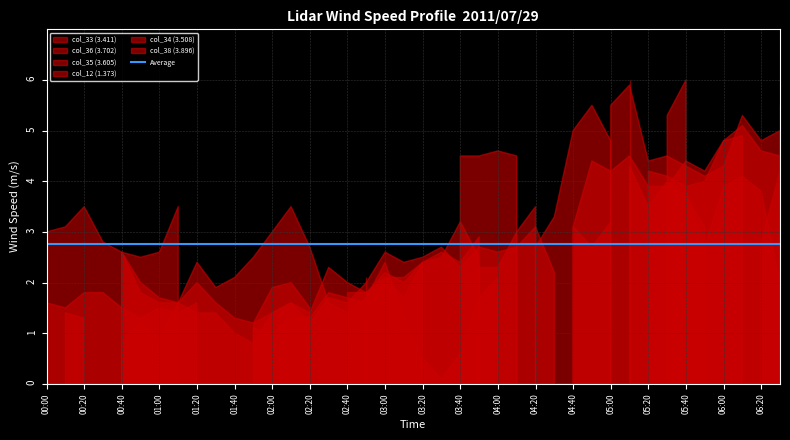

Count the number of categories in the chart.

40